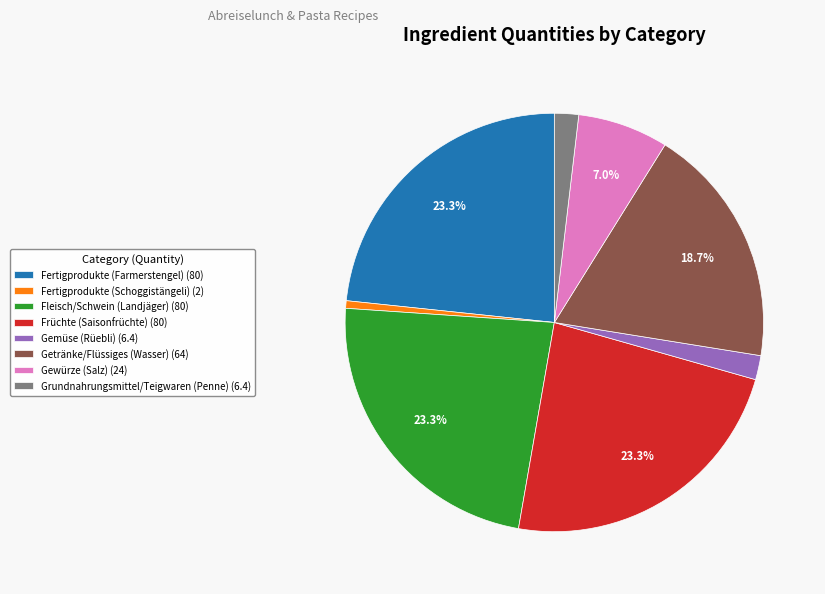

To the nearest percent, what is the difference between the Gewürze (Salz) and Fertigprodukte (Farmerstengel) slice percentages?

16%